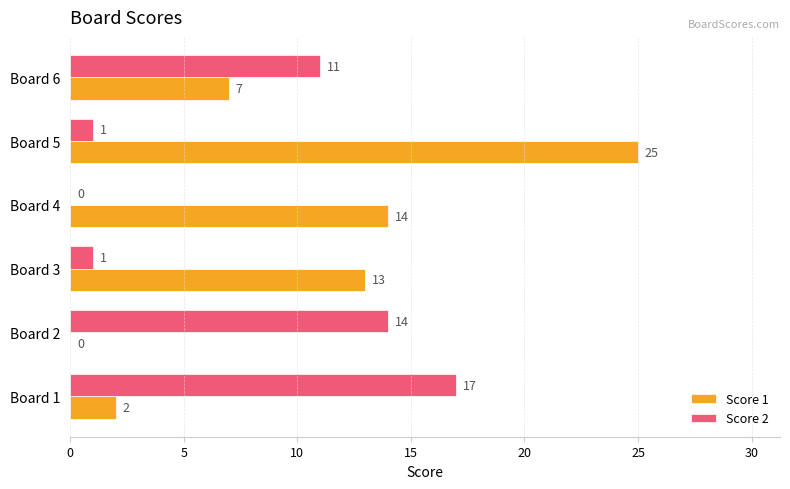

What are all the series names shown in the legend?

Score 1, Score 2